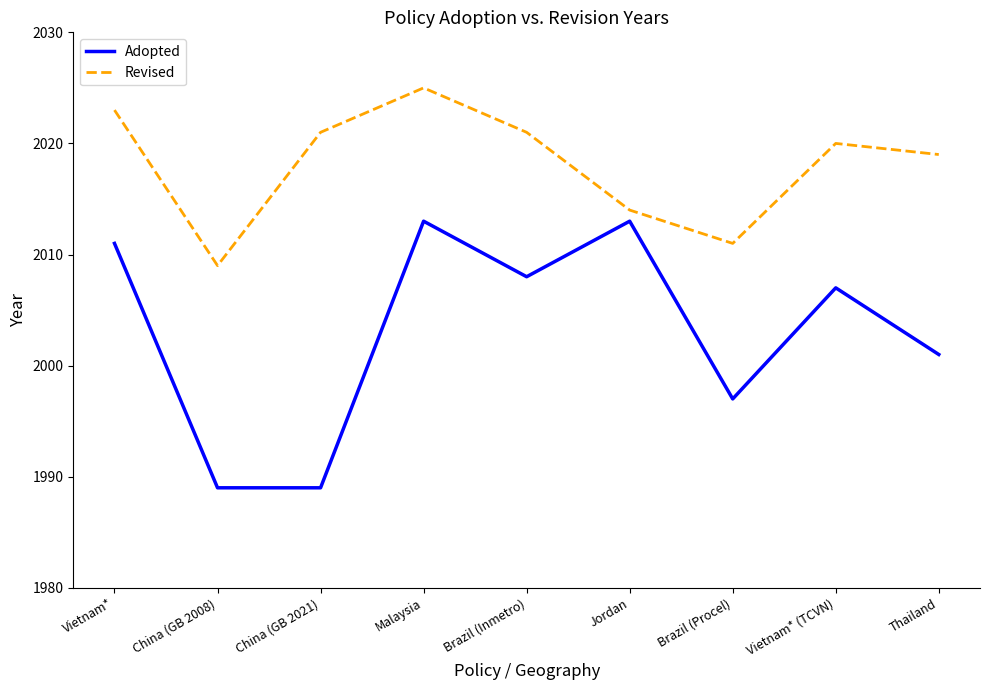

What position from the left is Vietnam*?

1